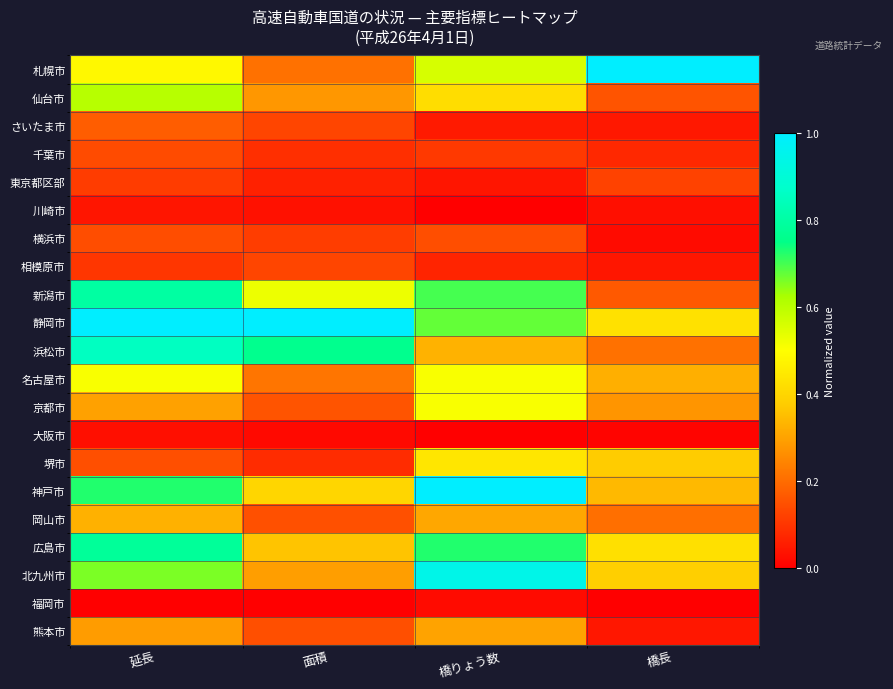

Which category has the highest value across all series?

橋長